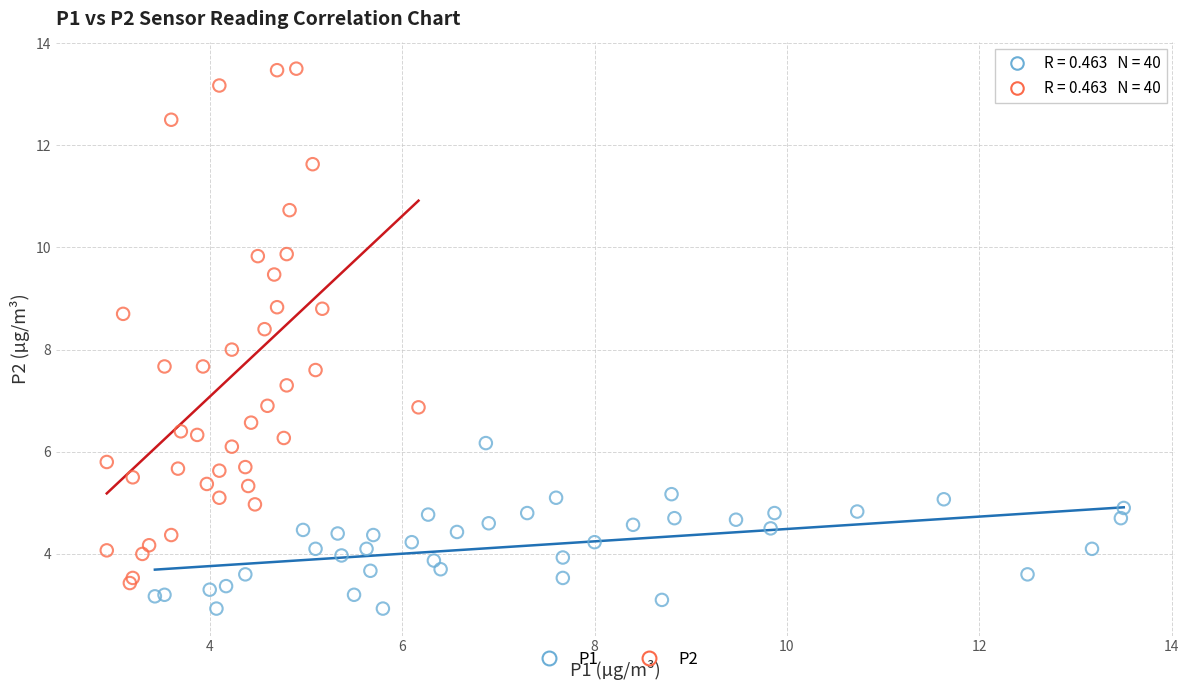

Which series contains the highest Y value?

P2